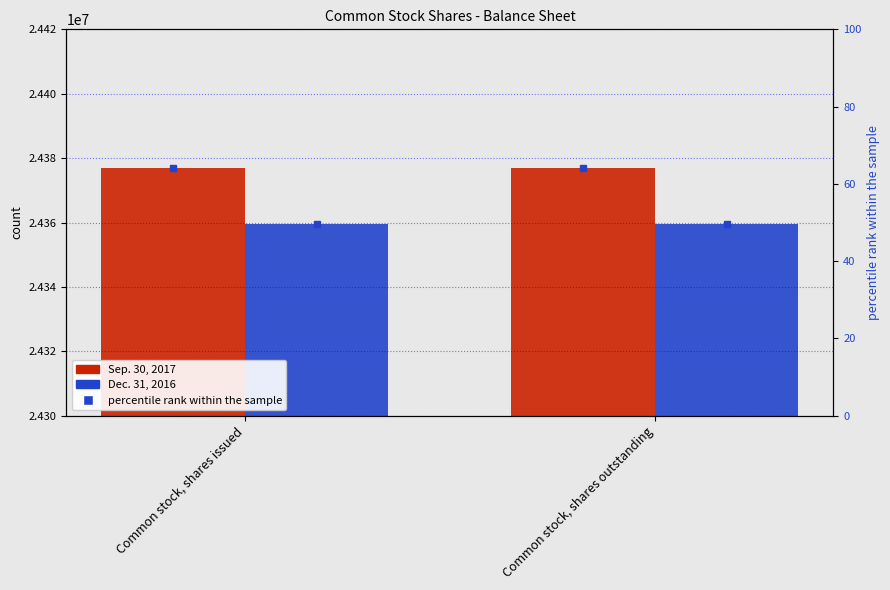

Between Common stock, shares issued and Common stock, shares outstanding, which is larger?

Common stock, shares issued